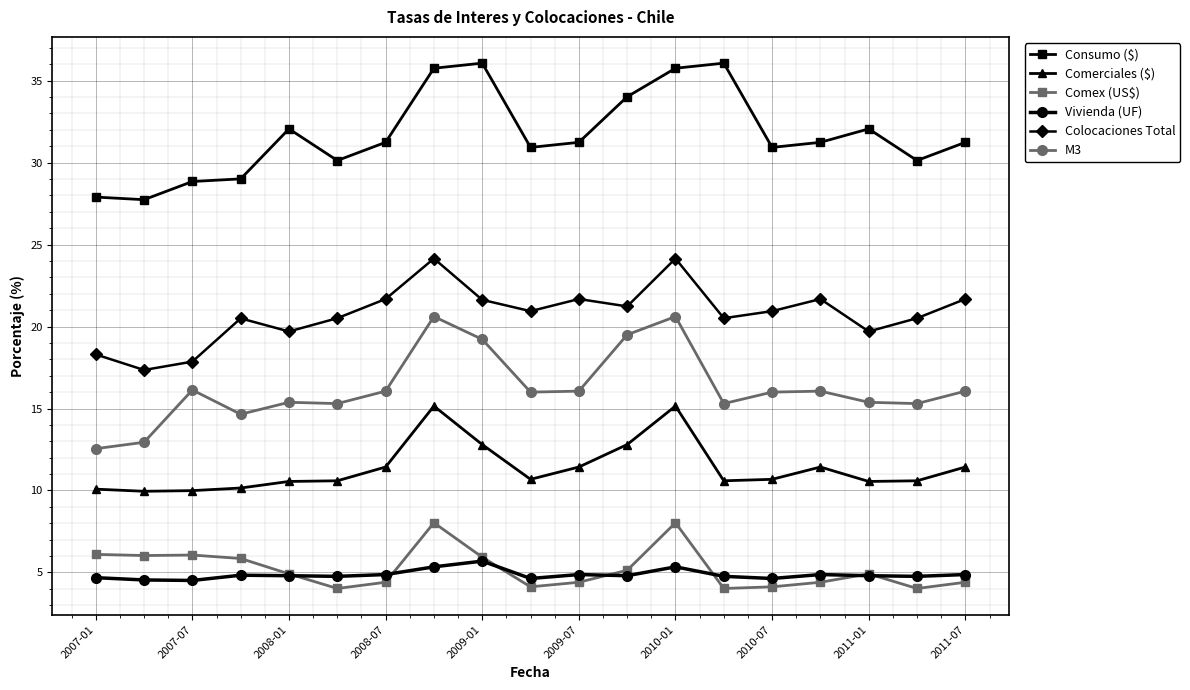

What is the difference between the maximum and second lowest values in the Comerciales ($) series?

5.2